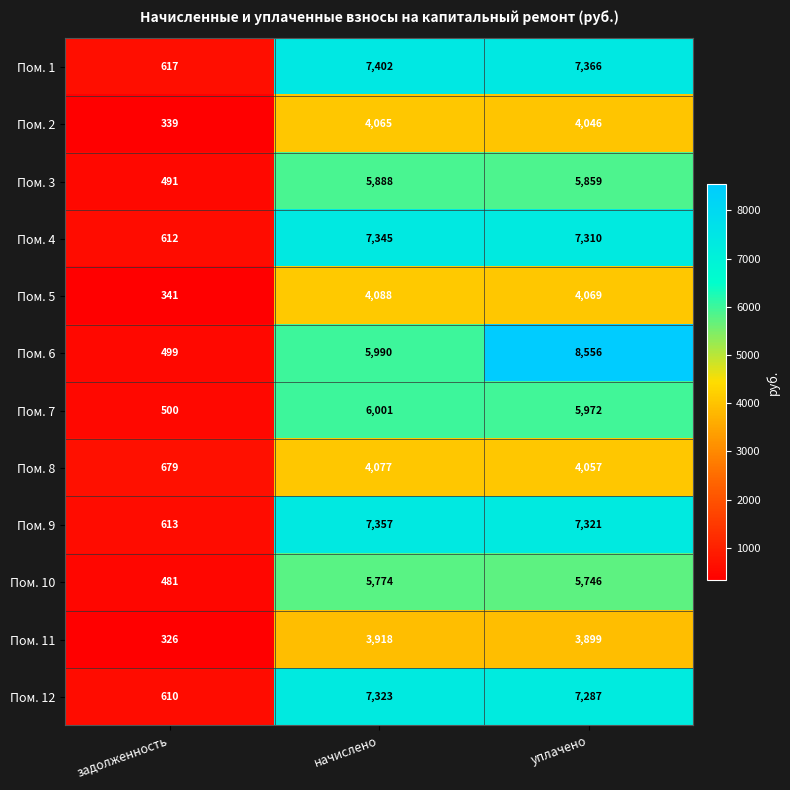

Which series has the largest range (max minus min)?

Пом. 6